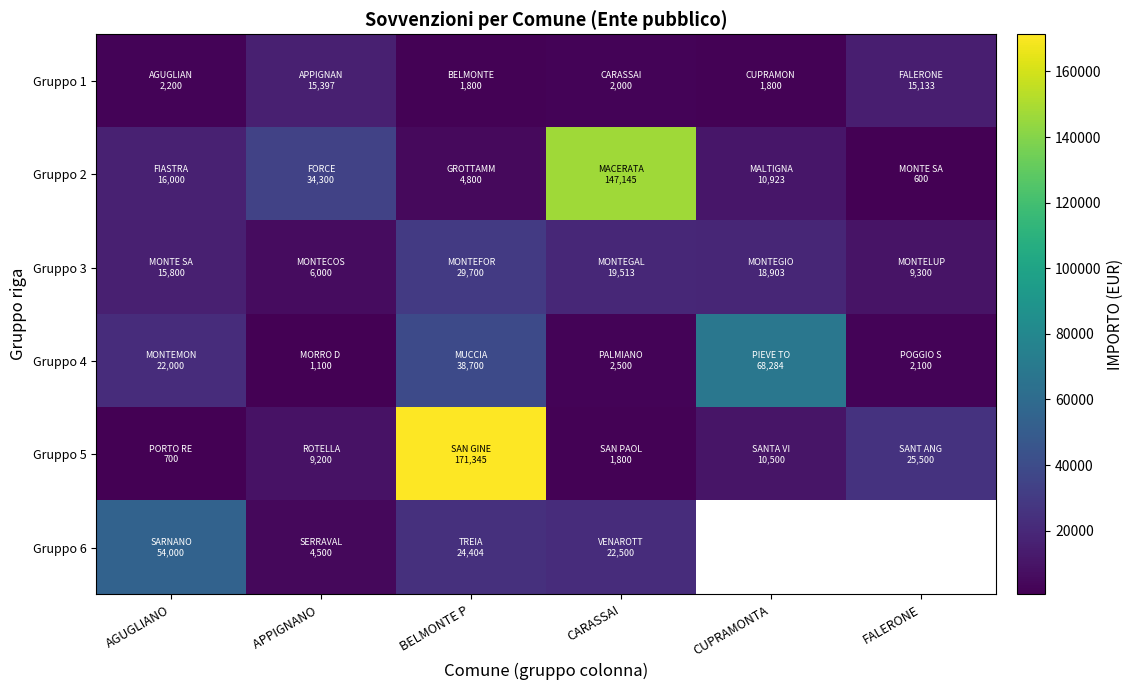

What is the difference between the maximum and second lowest values in the Gruppo 4 series?

66183.9